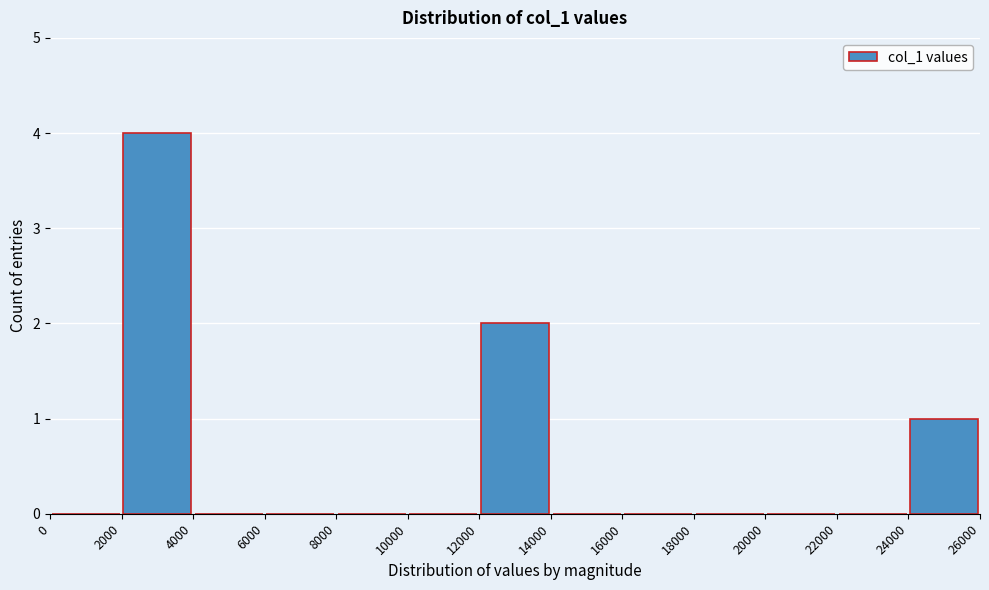

Which range on the x-axis has the tallest bar?

2000 to 4000